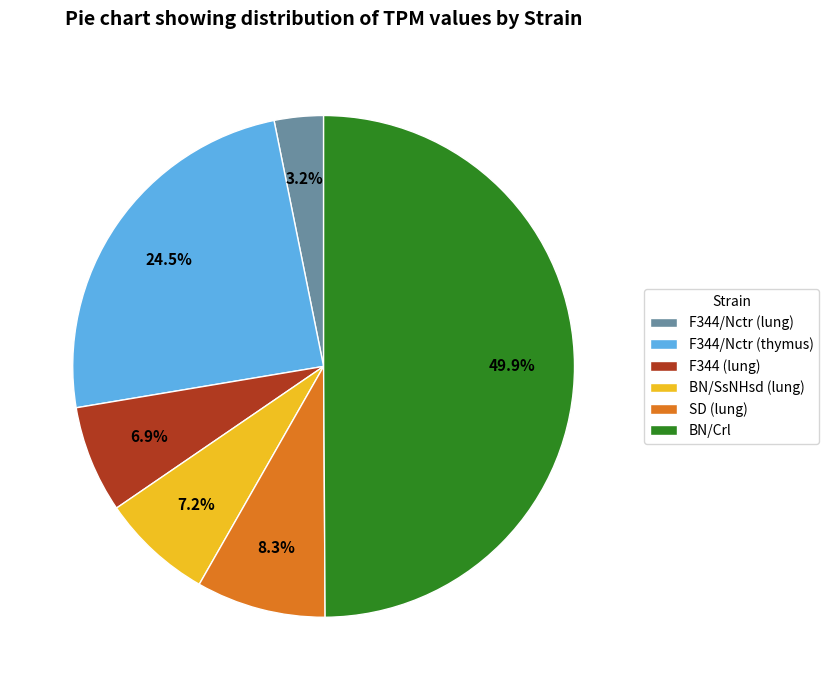

To the nearest percent, what is the difference between the largest and smallest slice percentages?

47%